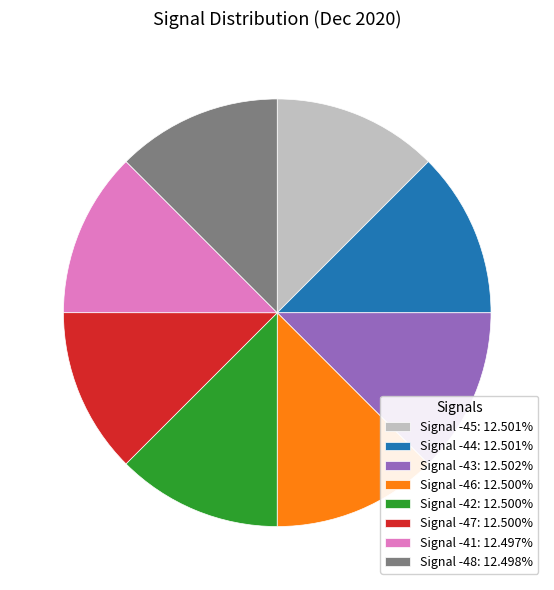

What is the ratio of the value at Signal -46: 12.500% to the value at Signal -41: 12.497%?

1.0